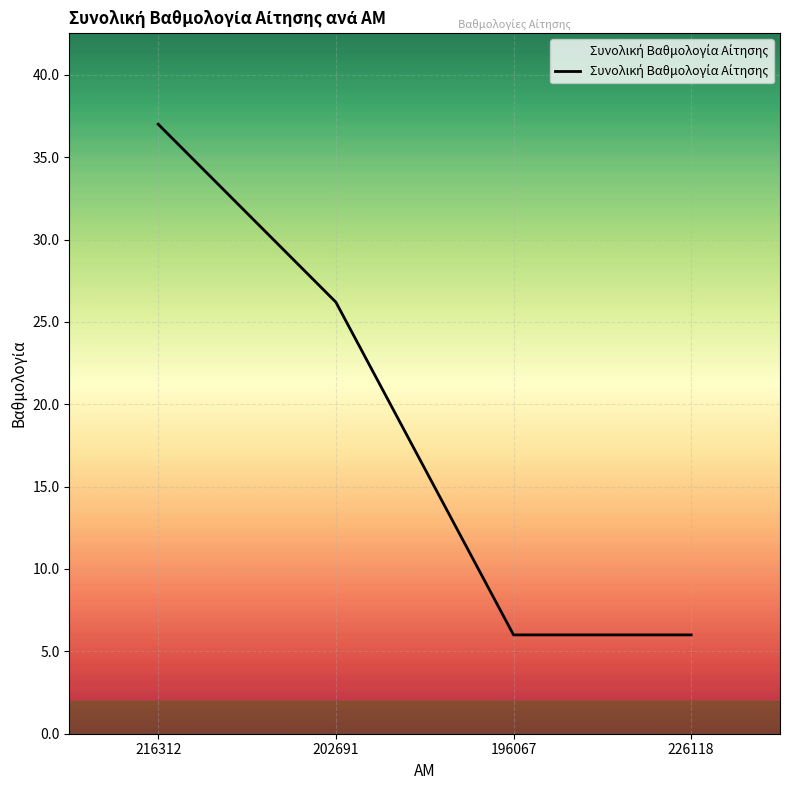

What is the approximate value at 216312?

37.0